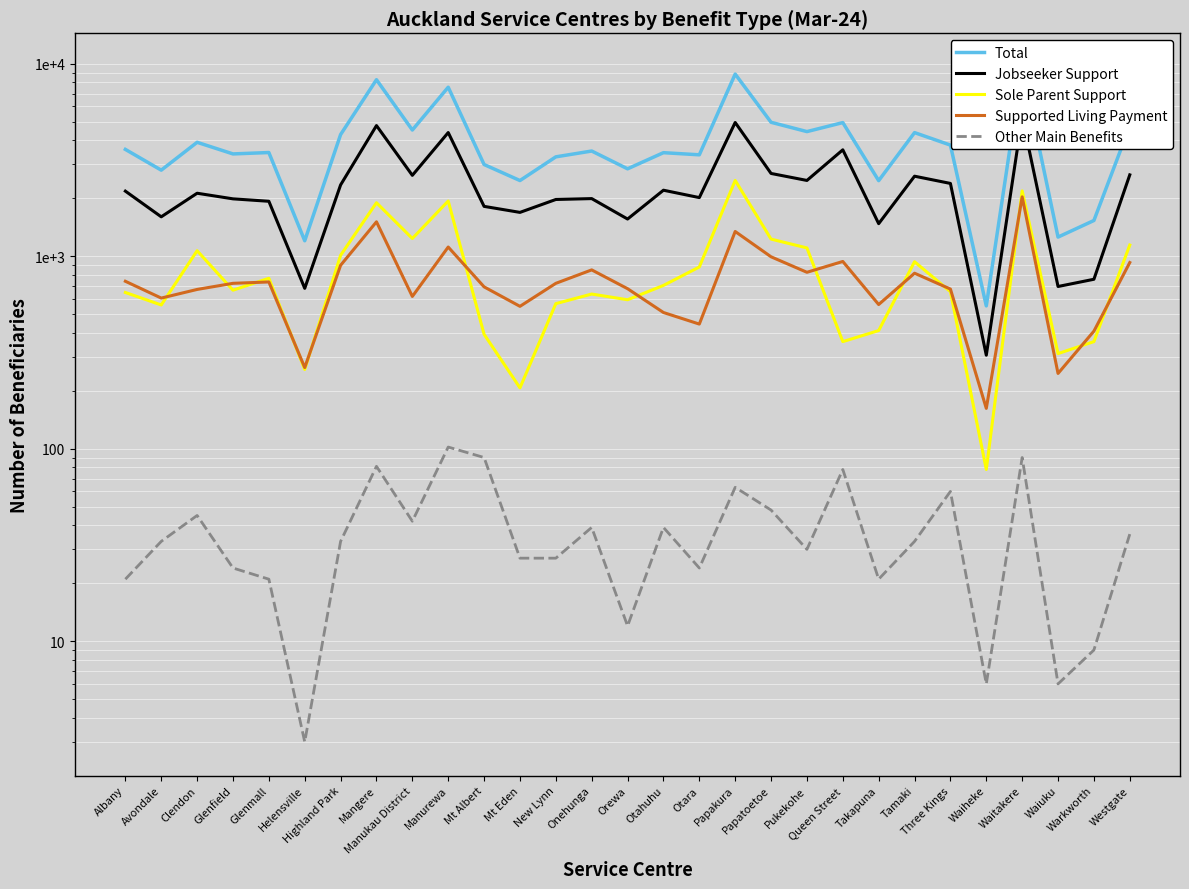

True or false: Other Main Benefits has a value of 39 at Onehunga.

True